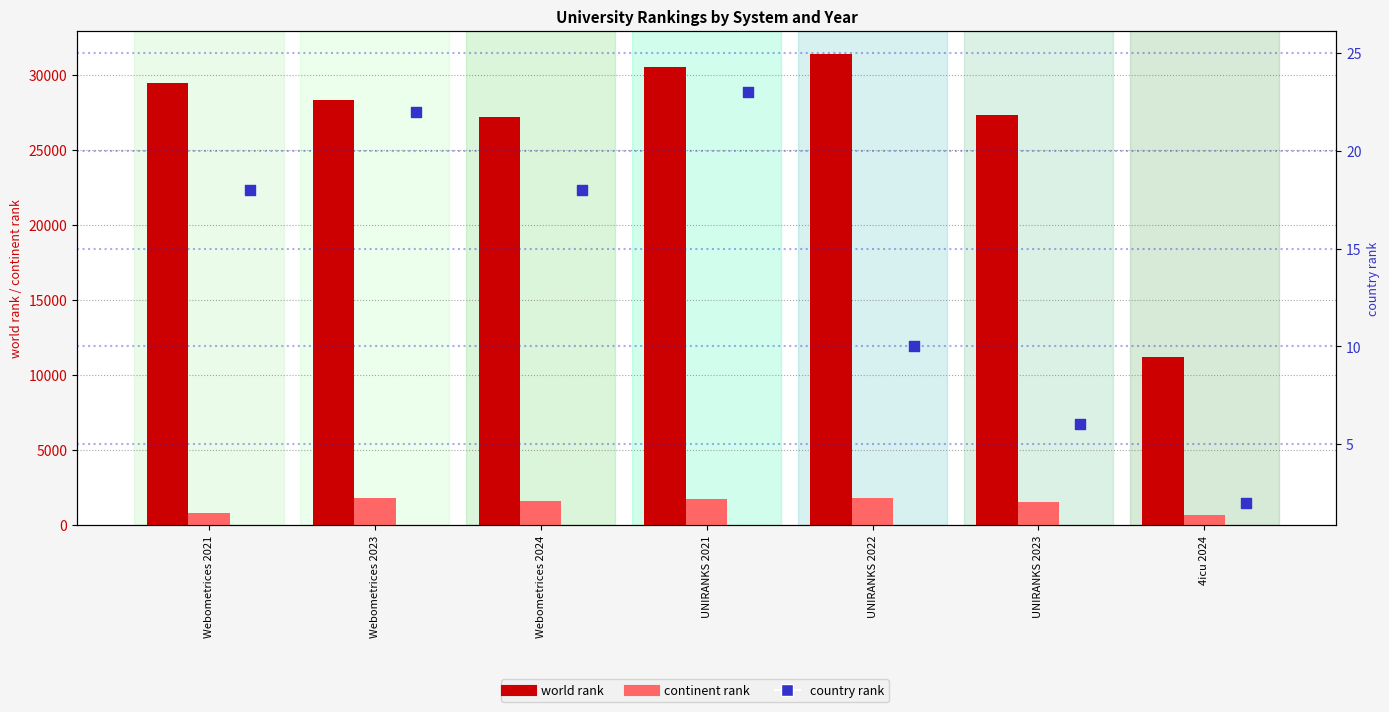

Is the value of country rank at UNIRANKS 2021 greater than the value of world rank at Webometrices 2024?

No